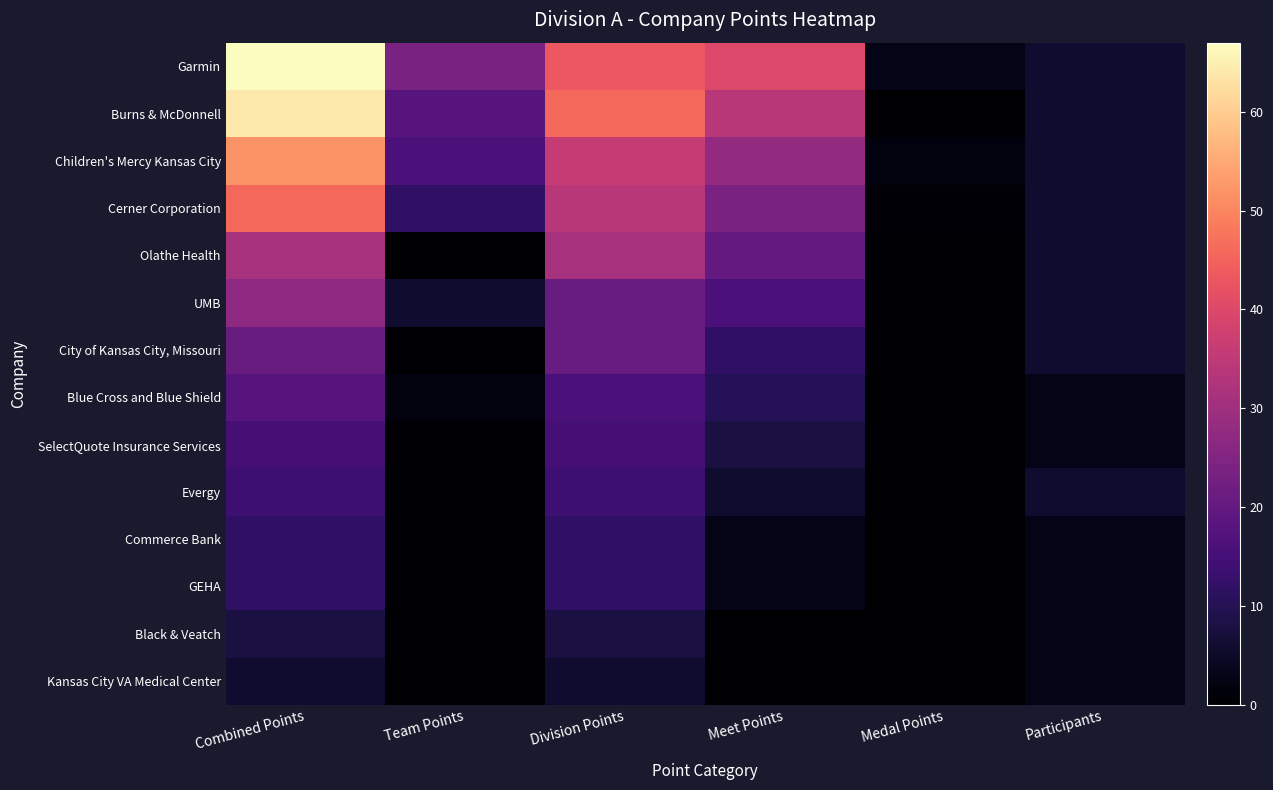

Which has a higher value, Combined Points or Team Points?

Combined Points